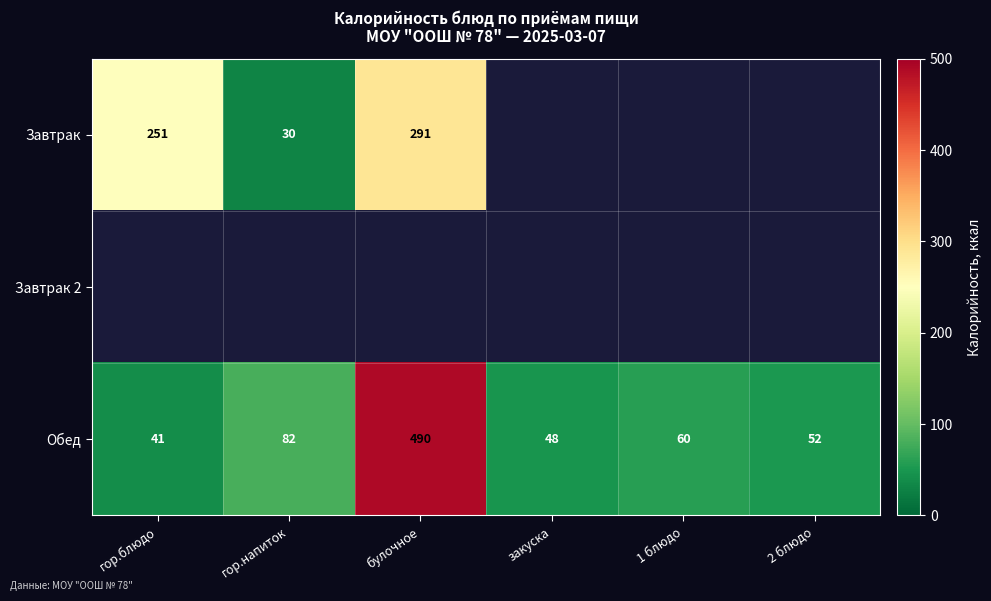

What is the sum of all Обед values?

773